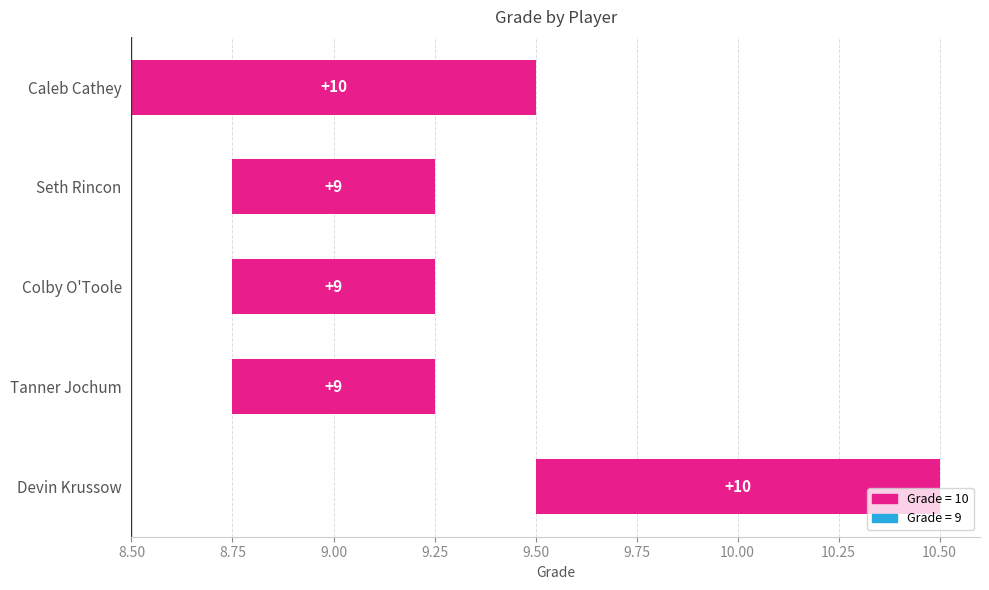

How many data points are above 9?

2